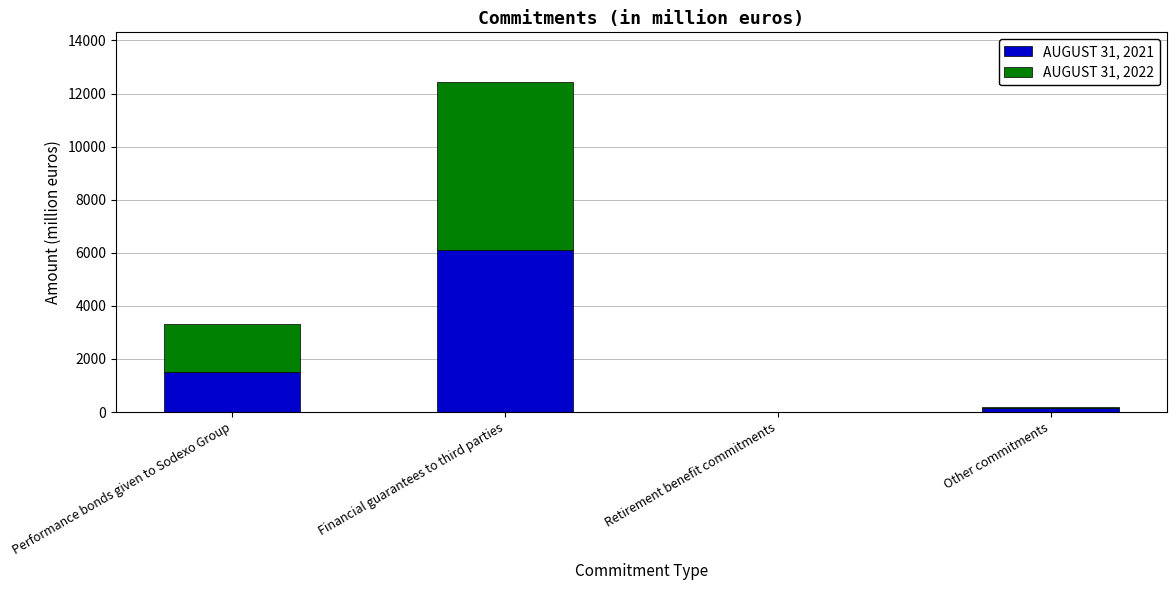

The value of AUGUST 31, 2021 at Performance bonds given to Sodexo Group is 1506. True or false?

True